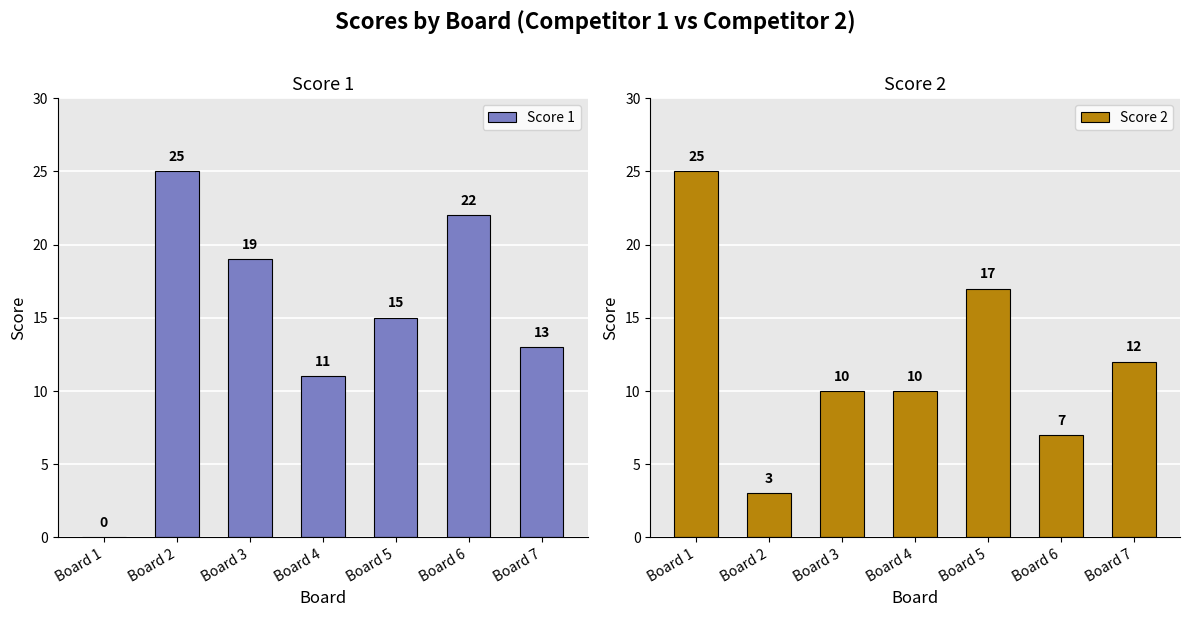

Which category has the lowest value in the Score 1 series?

Board 1